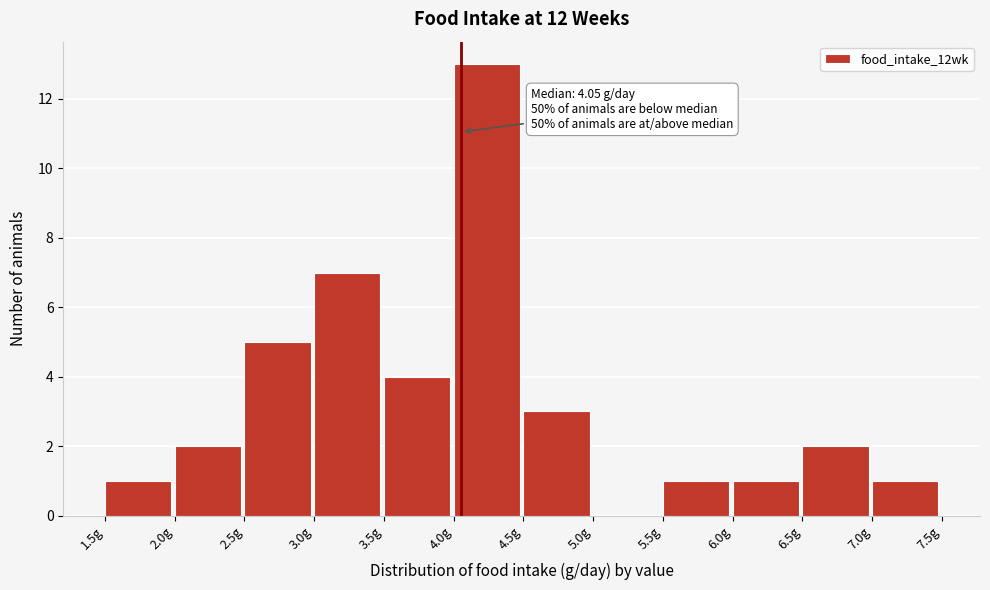

Over which range of the x-axis is the bar tallest?

4.0 to 4.5